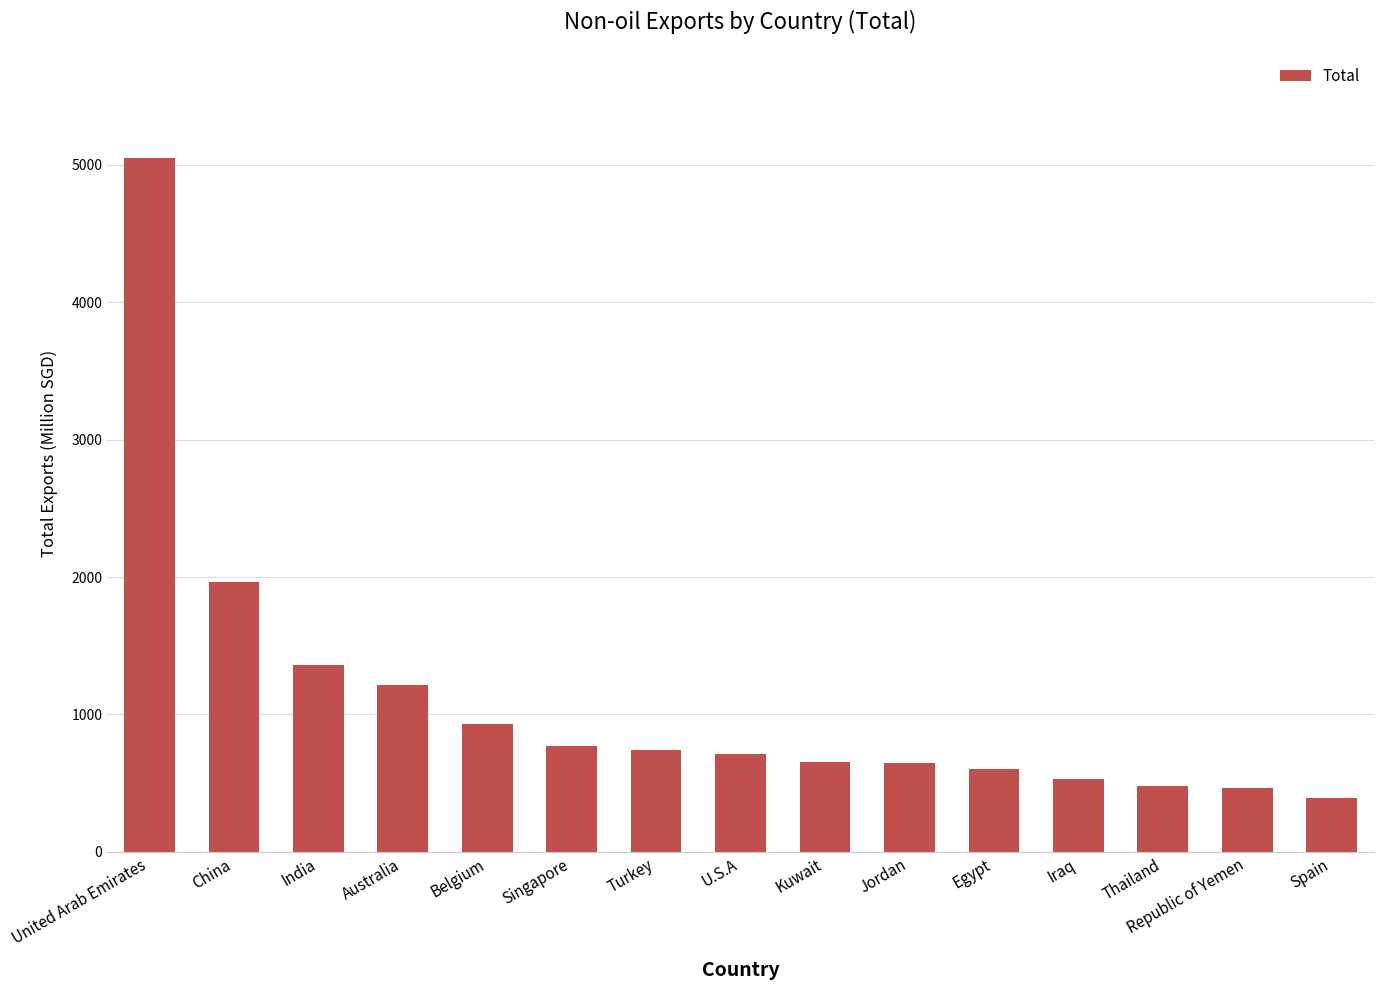

What is the minimum value shown in the chart?

395.7